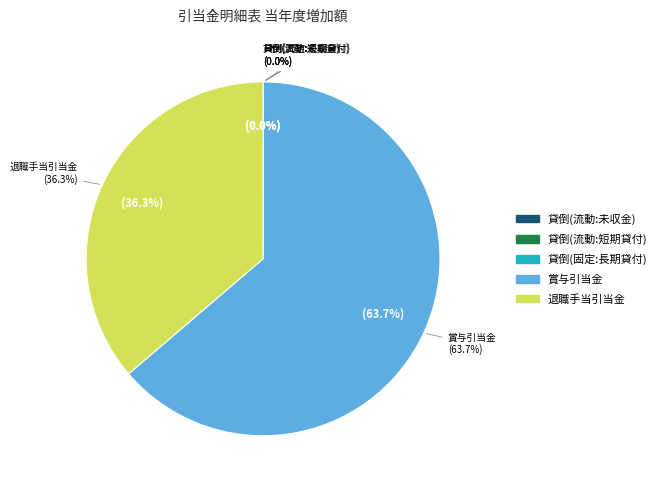

Approximately how many times larger is the value at 退職手当引当金 compared to 貸倒引当金（流動：短期貸付金）?

57512.7